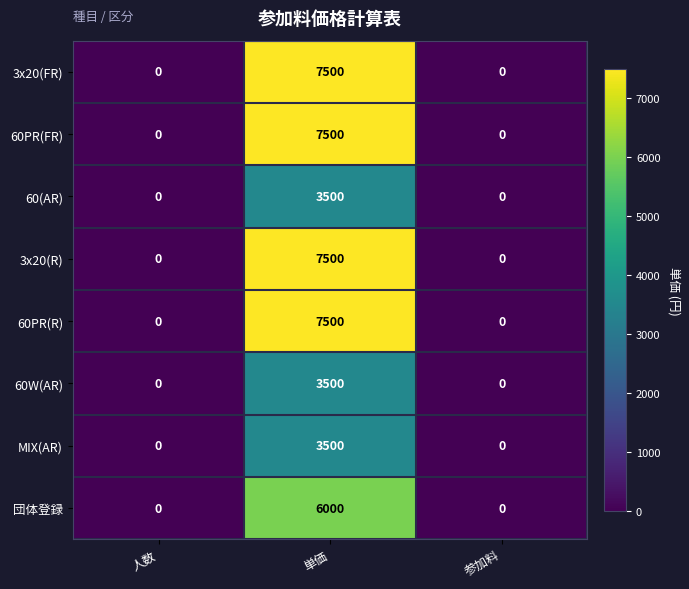

How many 60W(AR) values are between 0 and 3500?

3